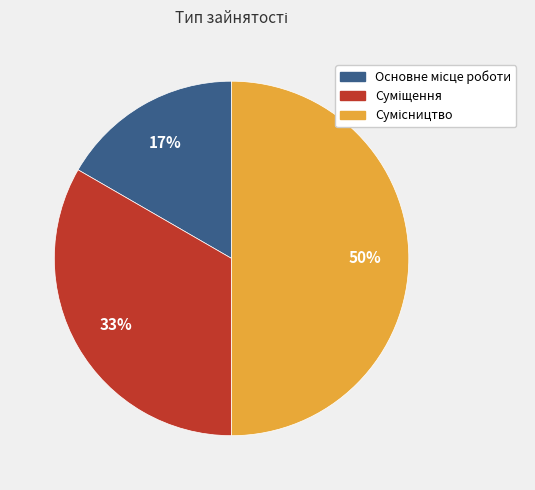

To the nearest percent, what is the average slice percentage?

33%